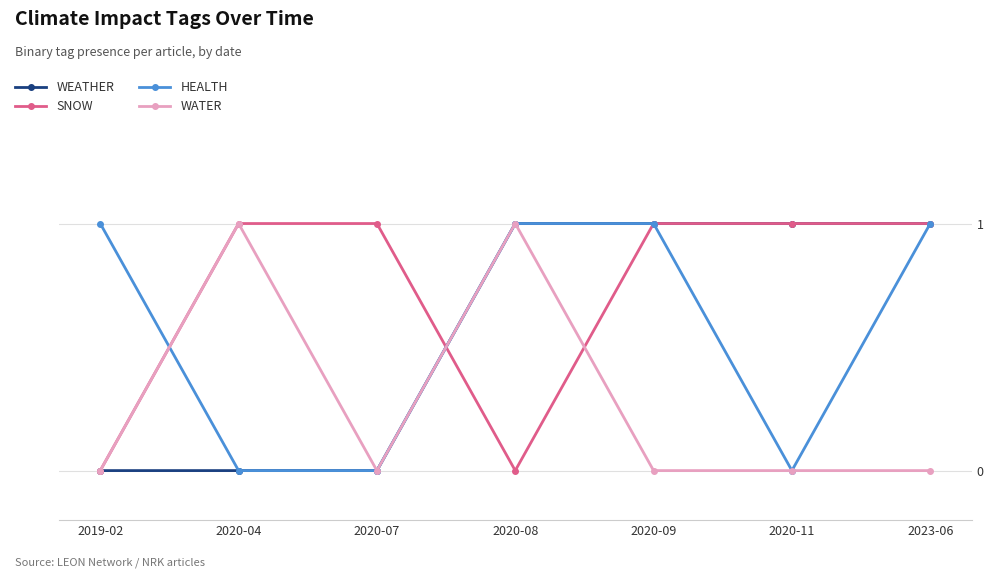

Does the chart have visible grid lines?

Yes